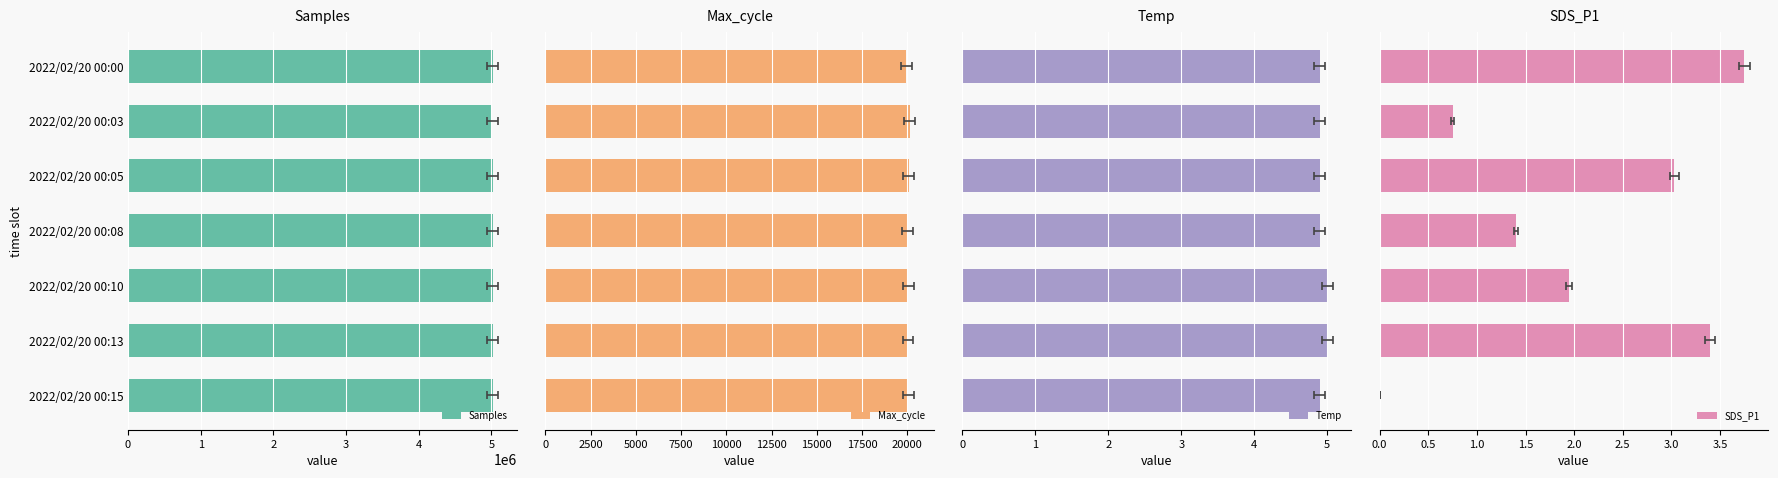

What is the value of the Samples bar at the 2nd from the left?

5015565.0